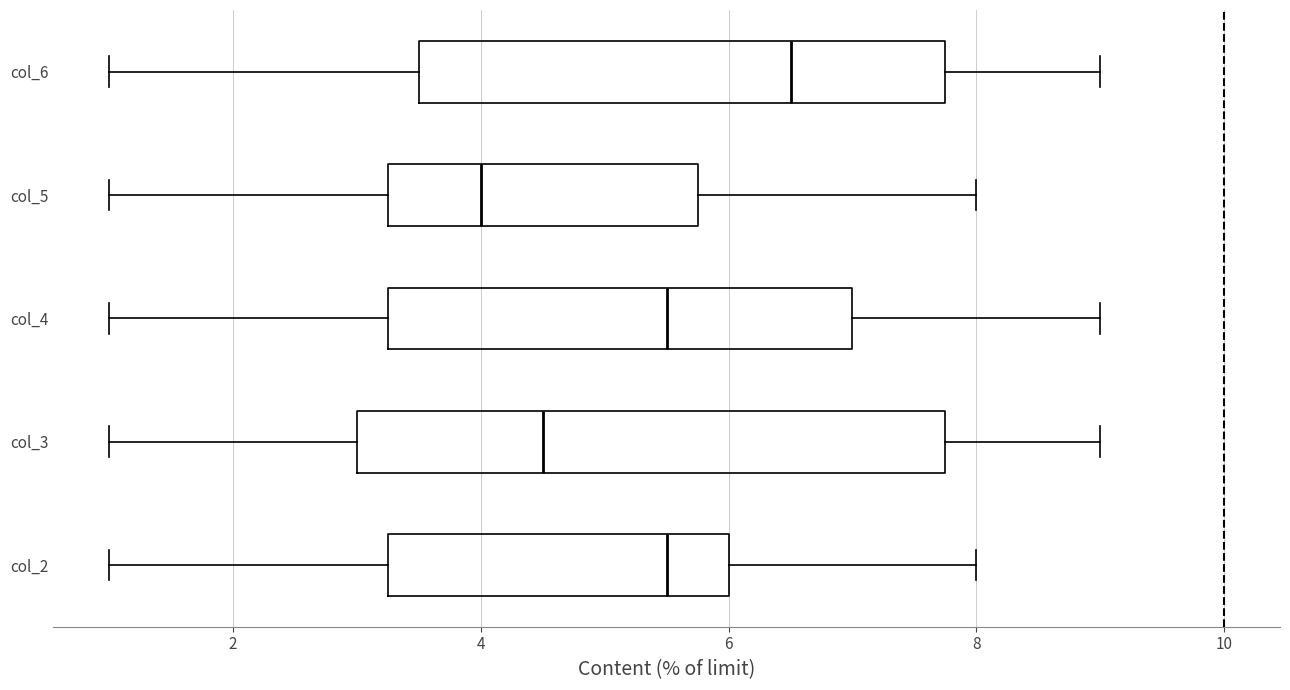

Reading bottom to top, transcribe this box plot: for each box, give where its median line is, the range the box spans, and where its two whiskers end, as read against the x-axis. The values are not printed on the chart, so give them approximately, as read against the axis.

col_2: median 5.6, box 3.2 to 6.0, whiskers 1.0 to 8.0
col_3: median 4.6, box 3.0 to 7.8, whiskers 1.0 to 9.0
col_4: median 5.6, box 3.2 to 7.0, whiskers 1.0 to 9.0
col_5: median 4.0, box 3.2 to 5.8, whiskers 1.0 to 8.0
col_6: median 6.6, box 3.6 to 7.8, whiskers 1.0 to 9.0